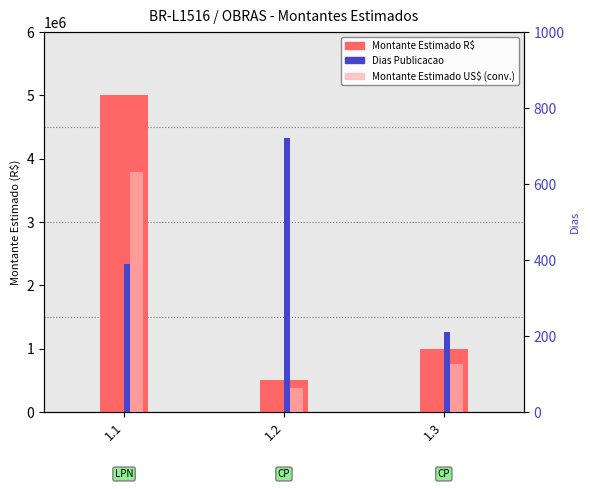

What is the sum of all Montante Estimado R$ values?

6500000.0